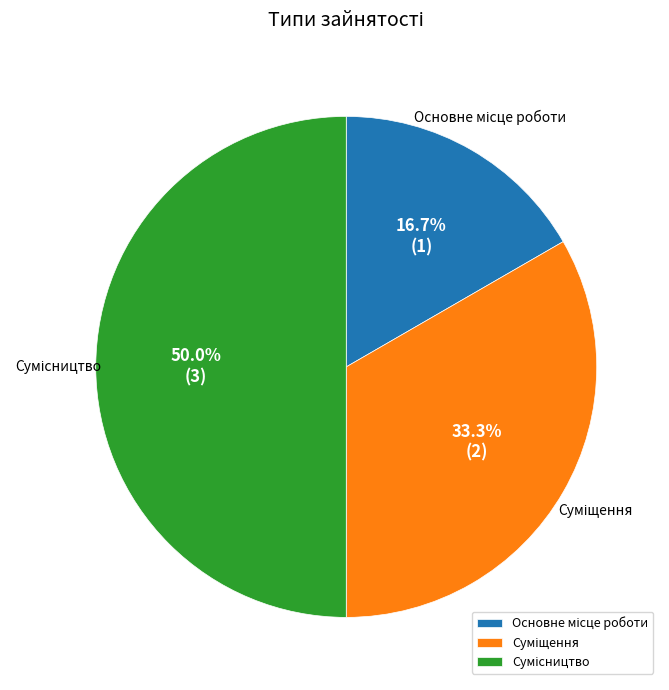

The Основне місце роботи slice represents 11% of the pie. True or false?

False